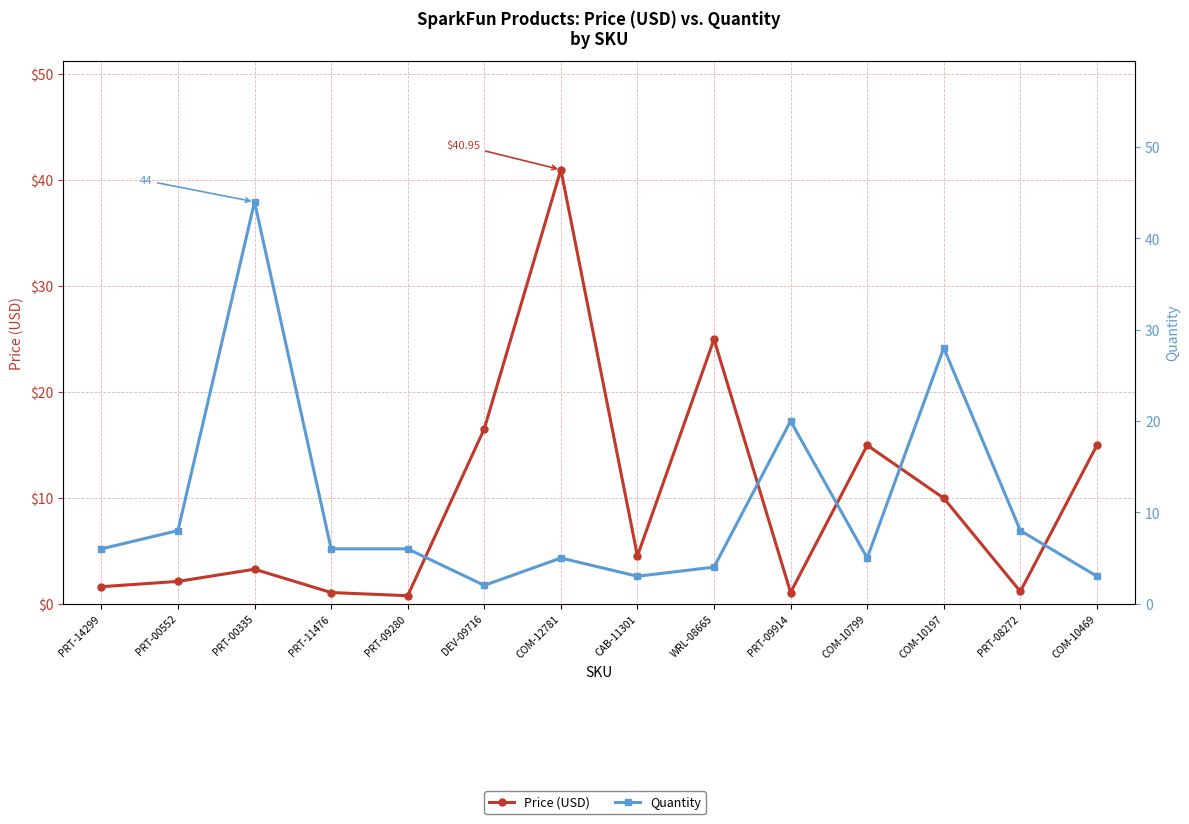

How many data points does each series have?

14